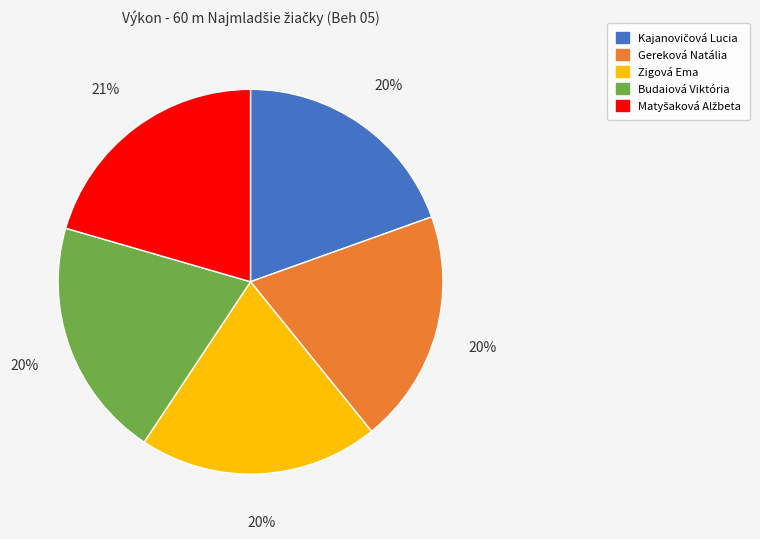

To the nearest percent, what percentage of the pie is Zigová Ema?

20%